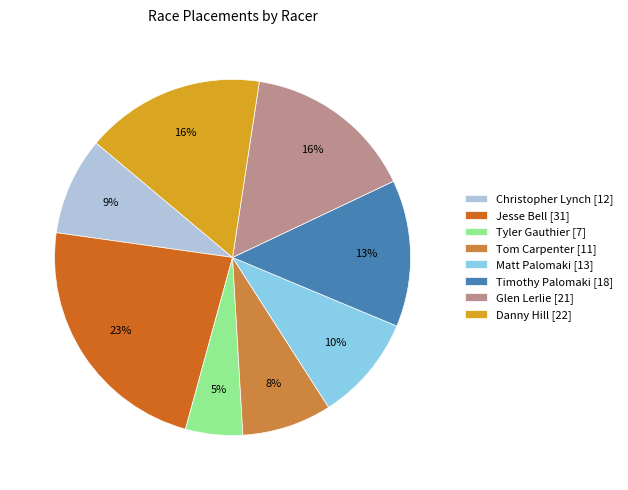

What percentage is the Glen Lerlie slice, to the nearest percent?

16%